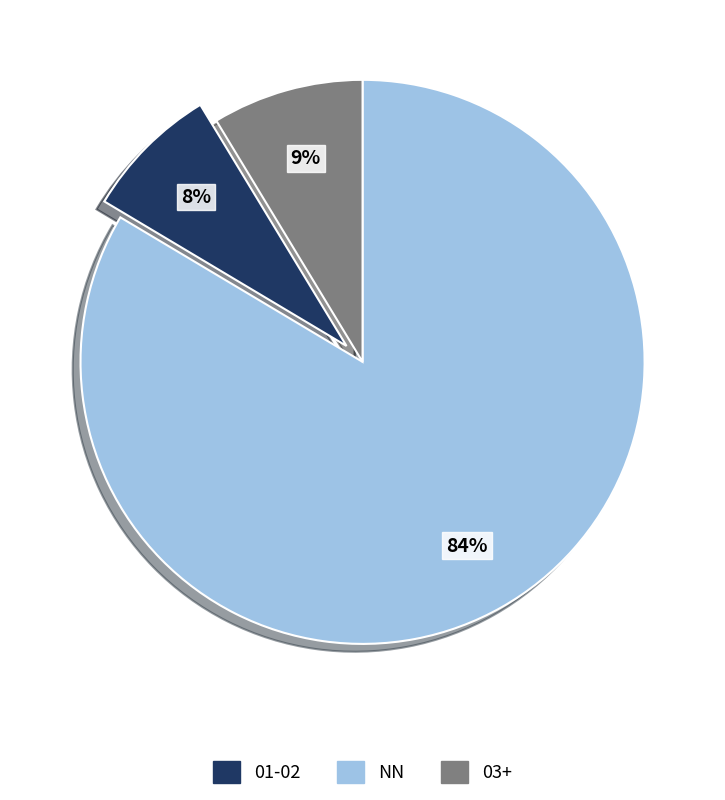

To the nearest percent, what is the average slice percentage?

33%